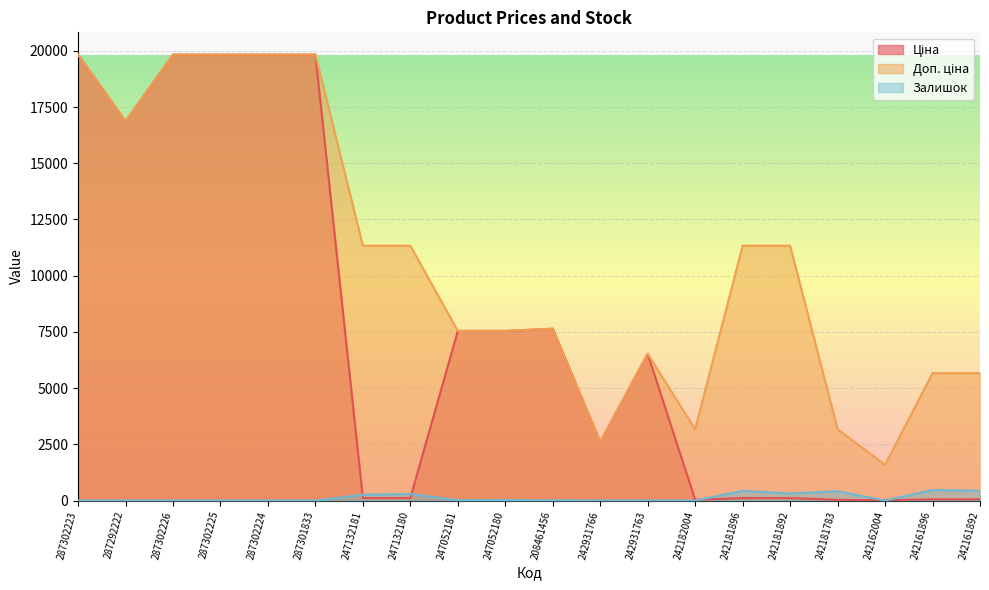

True or false: Залишок has a value of 0.0 at 242931766.

True